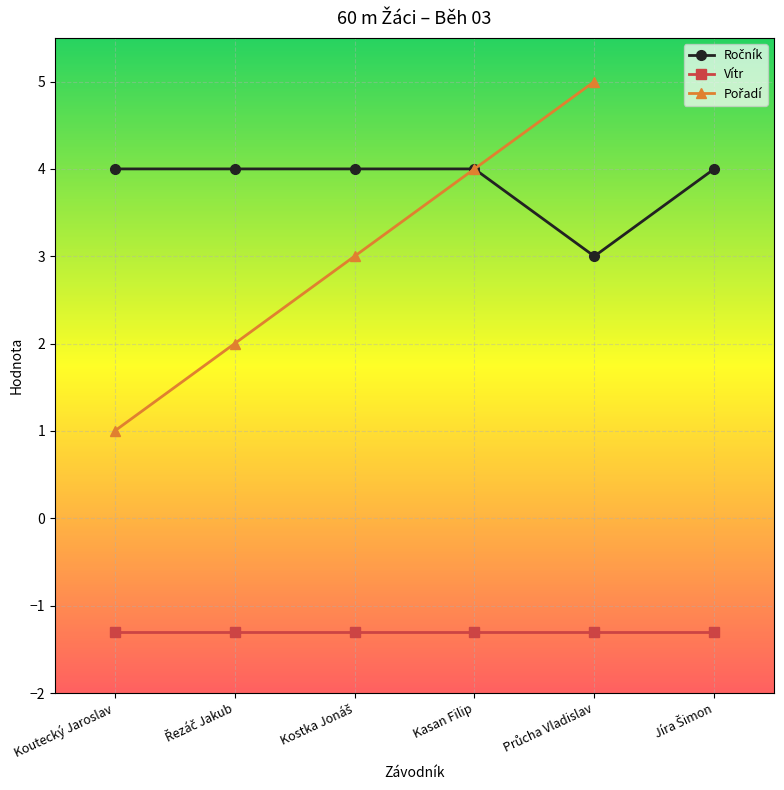

True or false: Ročník has a value of 4.0 at Řezáč Jakub.

True